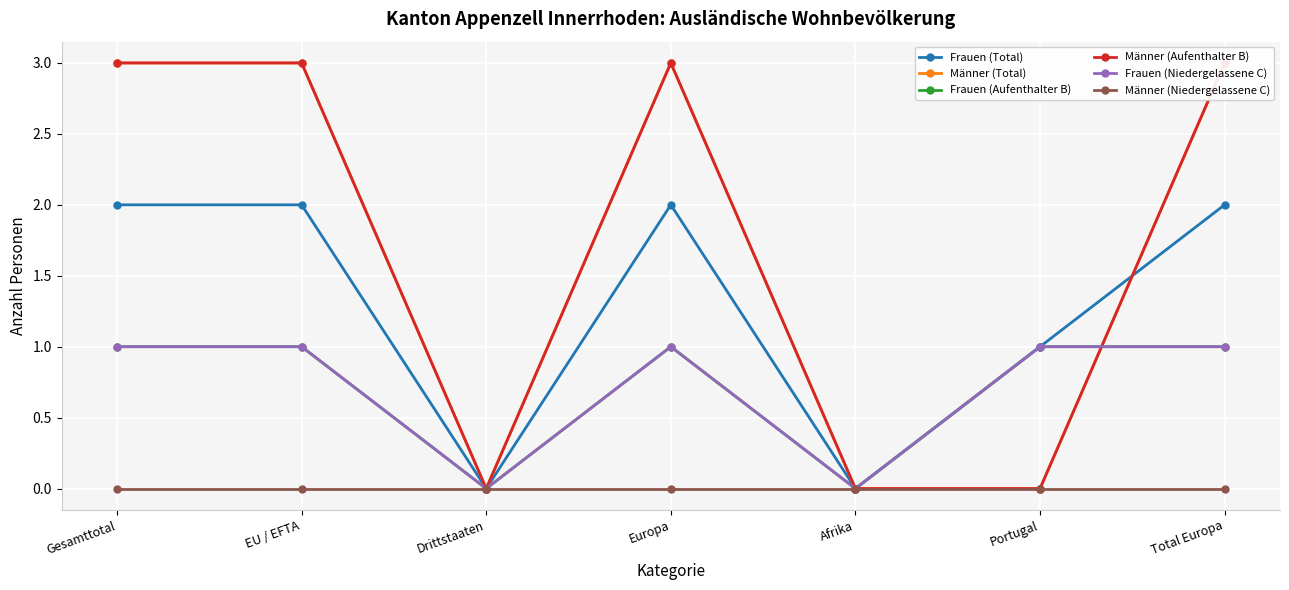

At Total Europa, list the series in order from largest to smallest.

Männer (Total), Männer (Aufenthalter B), Frauen (Total), Frauen (Aufenthalter B), Frauen (Niedergelassene C), Männer (Niedergelassene C)